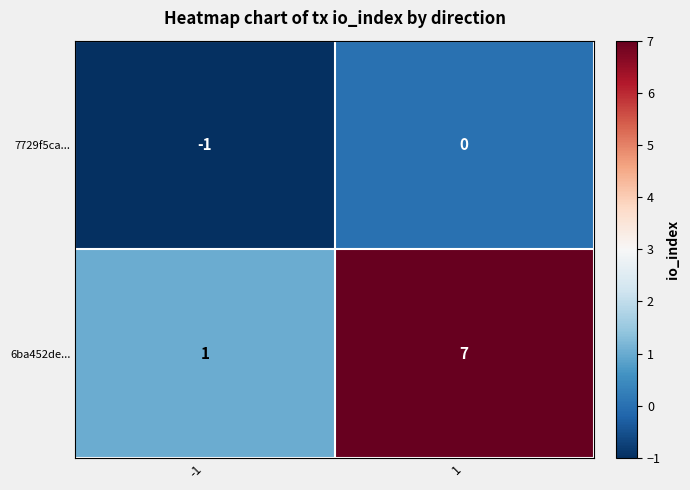

The 7729f5ca... series shows -2 at -1. True or false?

False